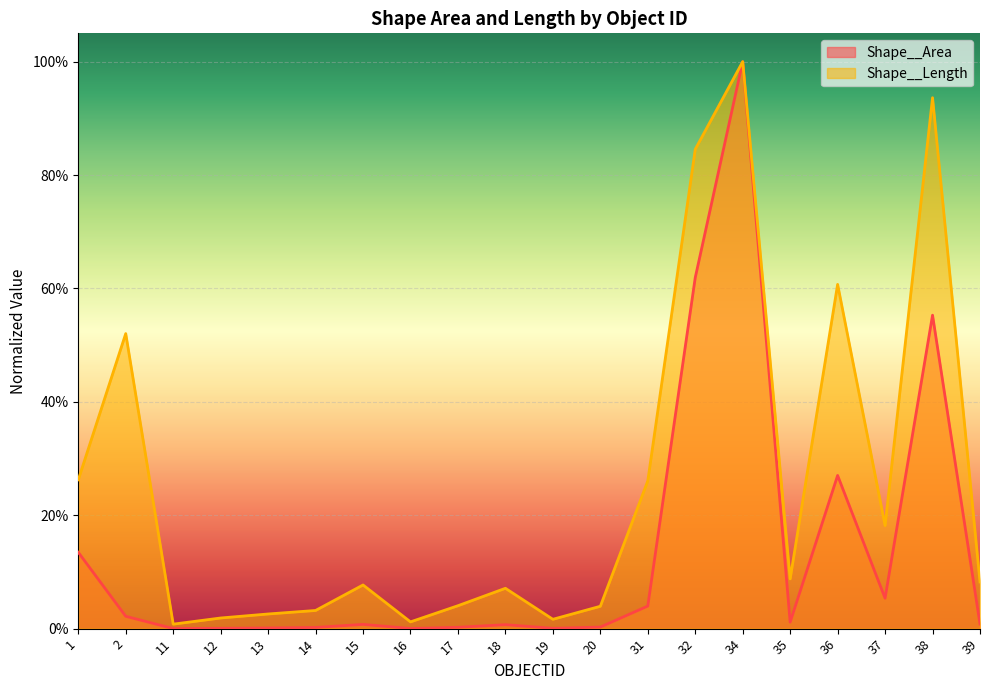

Reading right to left, list all the values displayed in this chart.

Shape__Area: 39=0.0	38=0.6	37=0.1	36=0.3	35=0.0	34=1.0	32=0.6	31=0.0	20=0.0	19=0.0	18=0.0	17=0.0	16=0.0	15=0.0	14=0.0	13=0.0	12=0.0	11=0.0	2=0.0	1=0.1
Shape__Length: 39=0.1	38=0.9	37=0.2	36=0.6	35=0.1	34=1.0	32=0.8	31=0.3	20=0.0	19=0.0	18=0.1	17=0.0	16=0.0	15=0.1	14=0.0	13=0.0	12=0.0	11=0.0	2=0.5	1=0.3